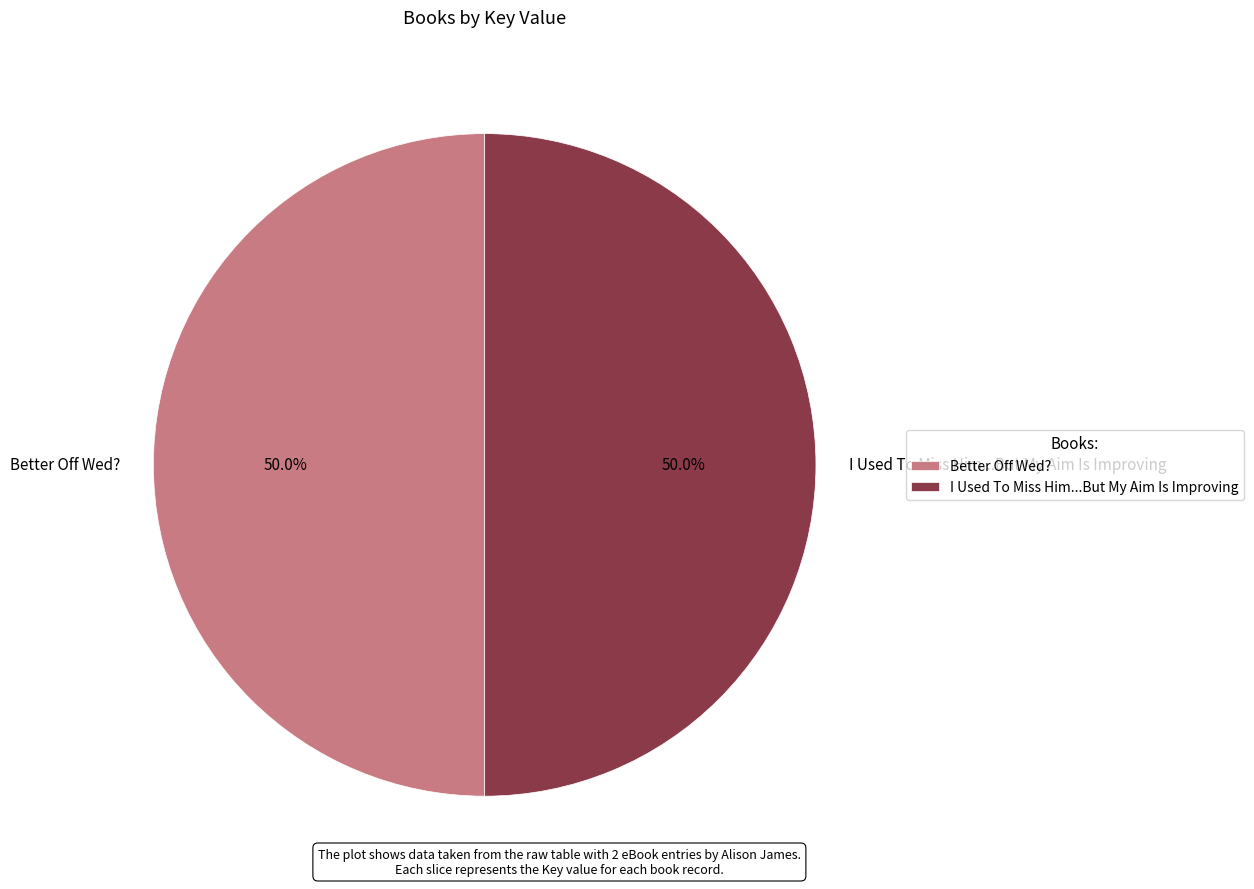

Is it true that I Used To Miss Him...But My Aim Is Improving is 63% of the pie?

False